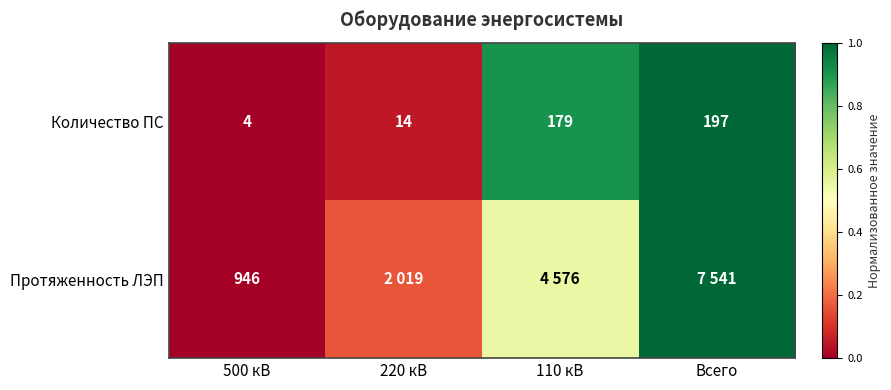

Is it true that Протяженность ЛЭП equals 0.7 at 500 кВ?

False